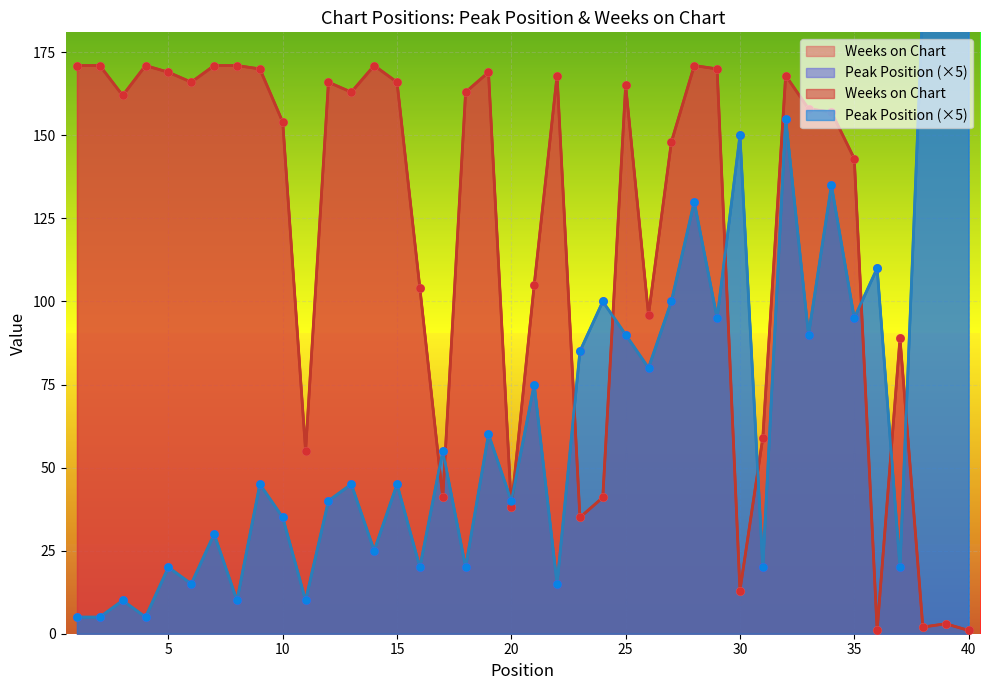

Which series has the largest total across all categories?

Weeks on Chart